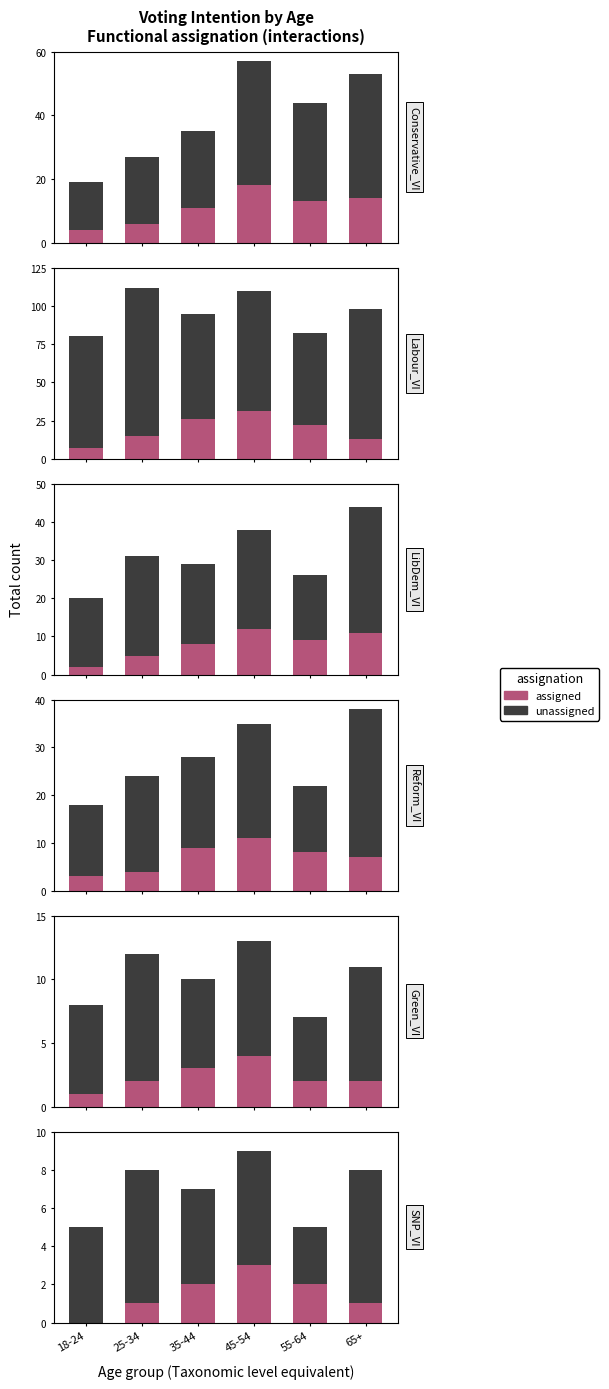

Which category has the lowest value in the assigned series?

18-24